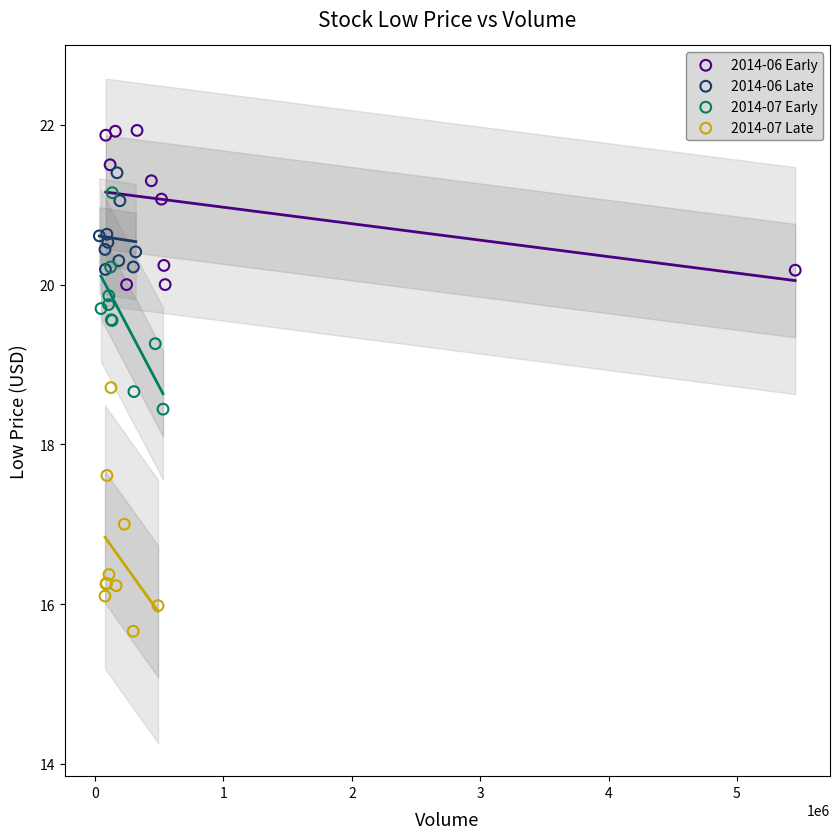

Which series contains the highest Y value?

2014-06 Early